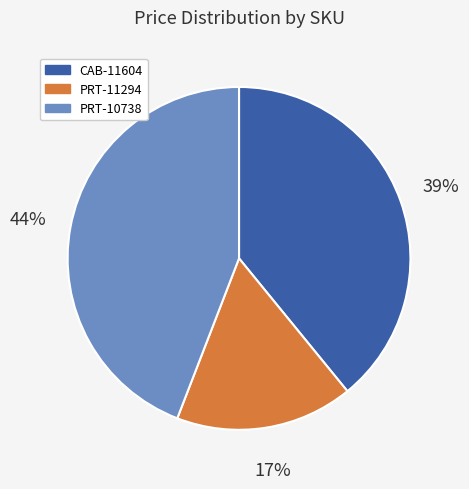

Which category has the biggest portion of the pie?

PRT-10738